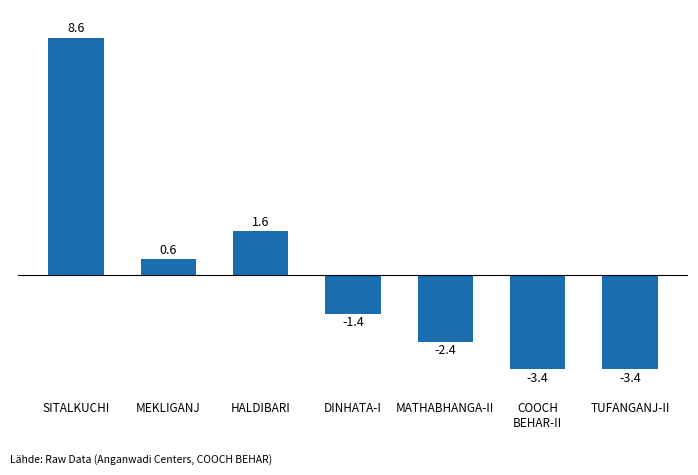

How many series are shown in this chart?

1